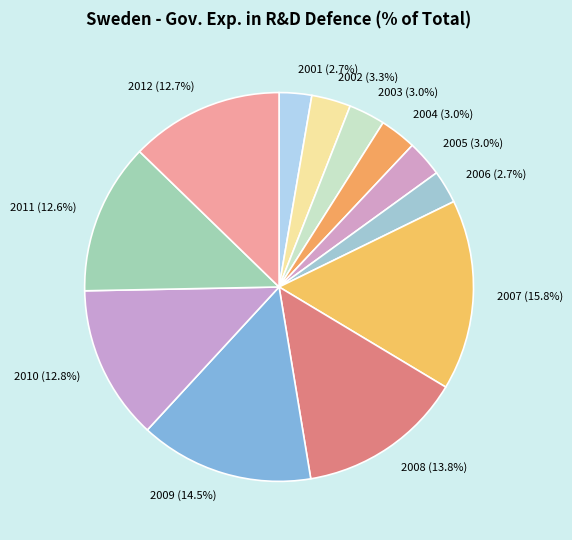

How many slices are in this pie chart?

12